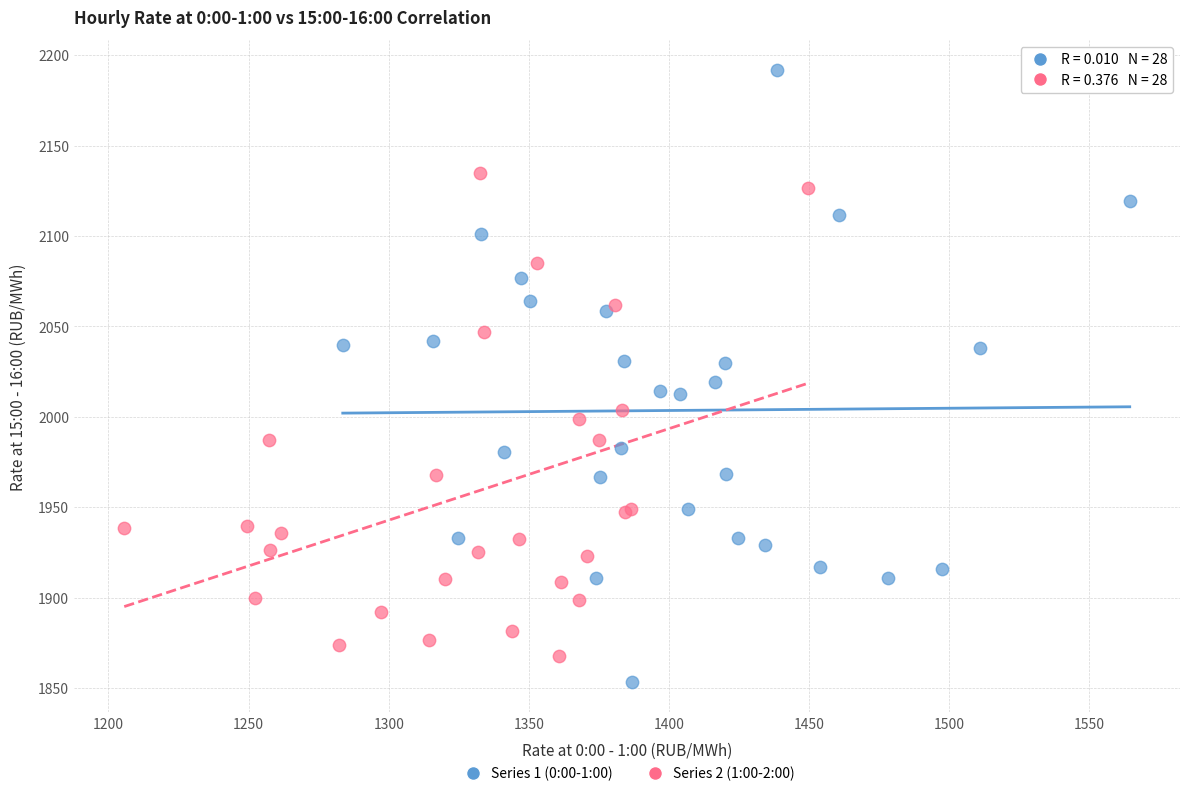

Which series contains the highest Y value?

Series 1 (0:00-1:00)